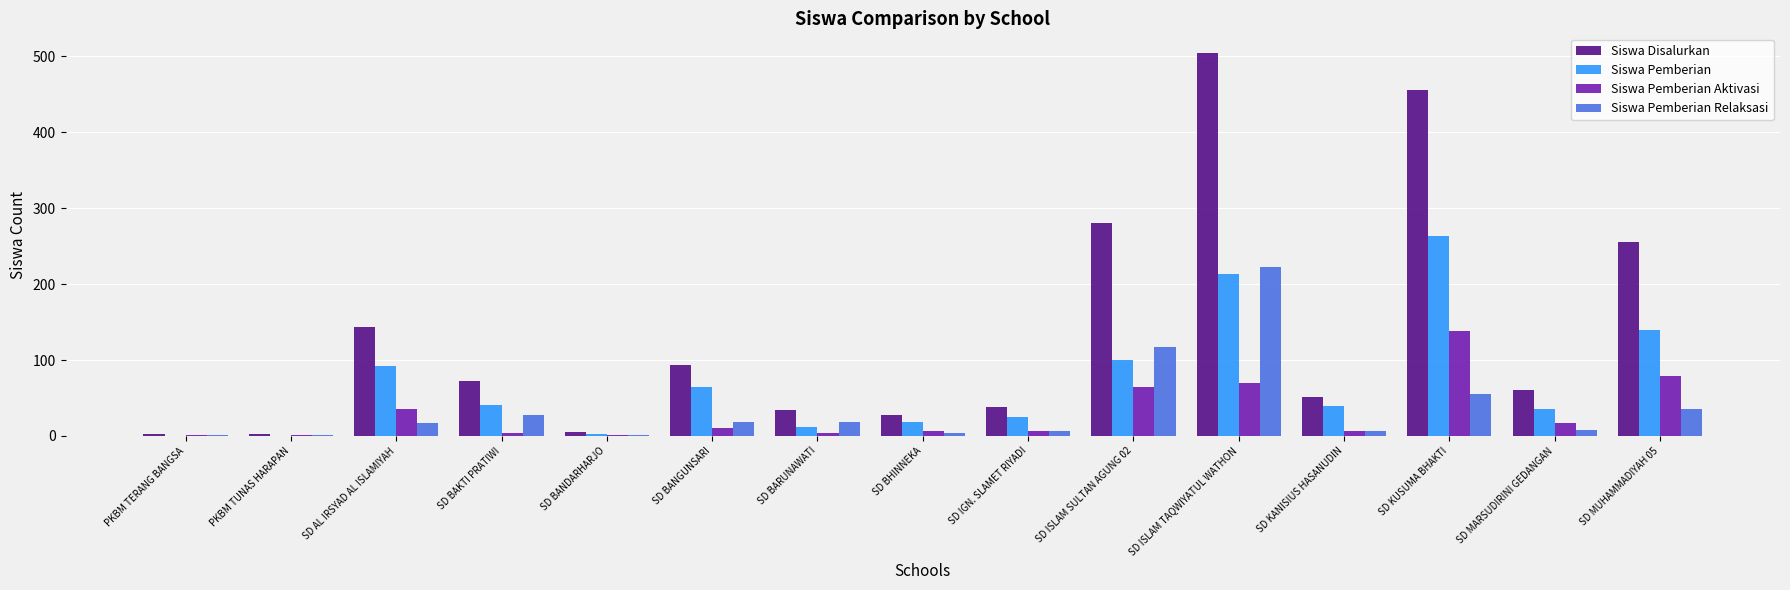

The value of Siswa Pemberian at SD KUSUMA BHAKTI is 162. True or false?

False